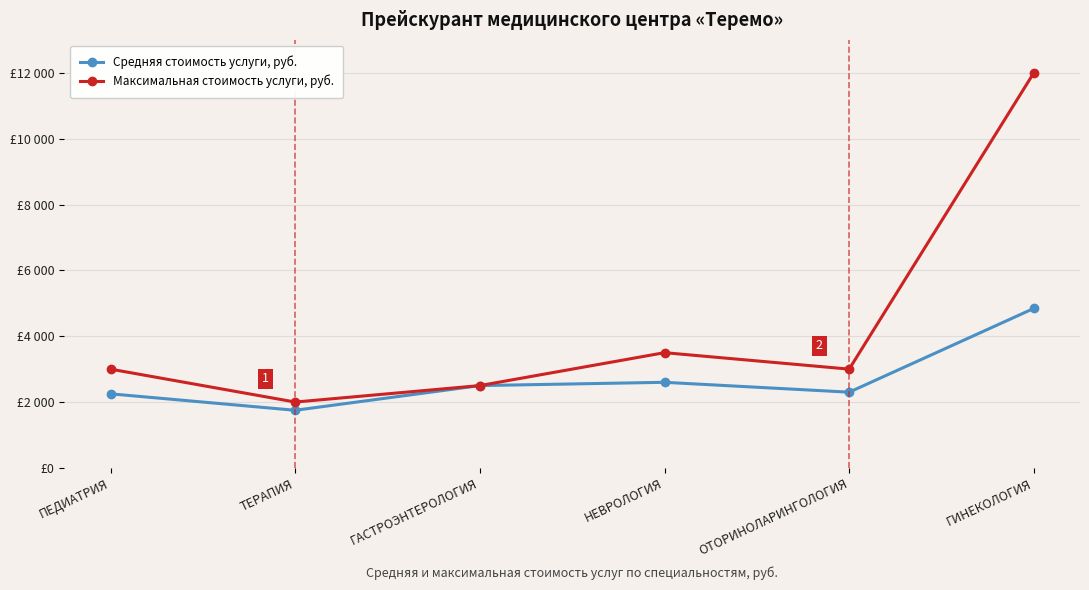

True or false: Максимальная стоимость услуги, руб. and Средняя стоимость услуги, руб. cross at least once.

False